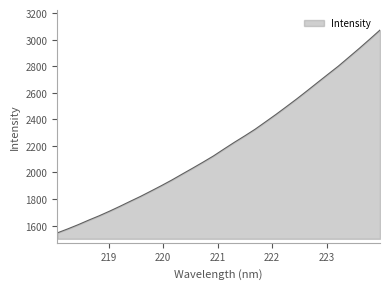

Count the number of categories in the chart.

32